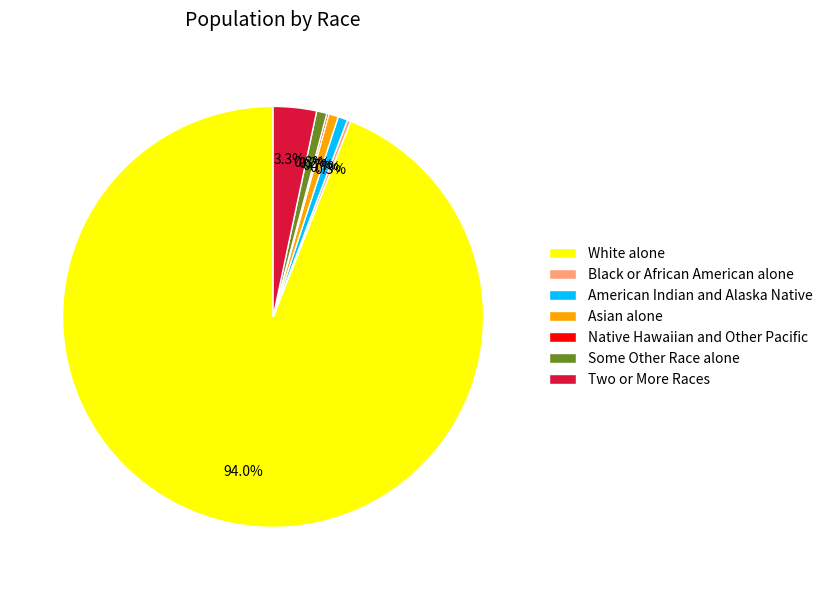

Does any single category account for the majority?

Yes